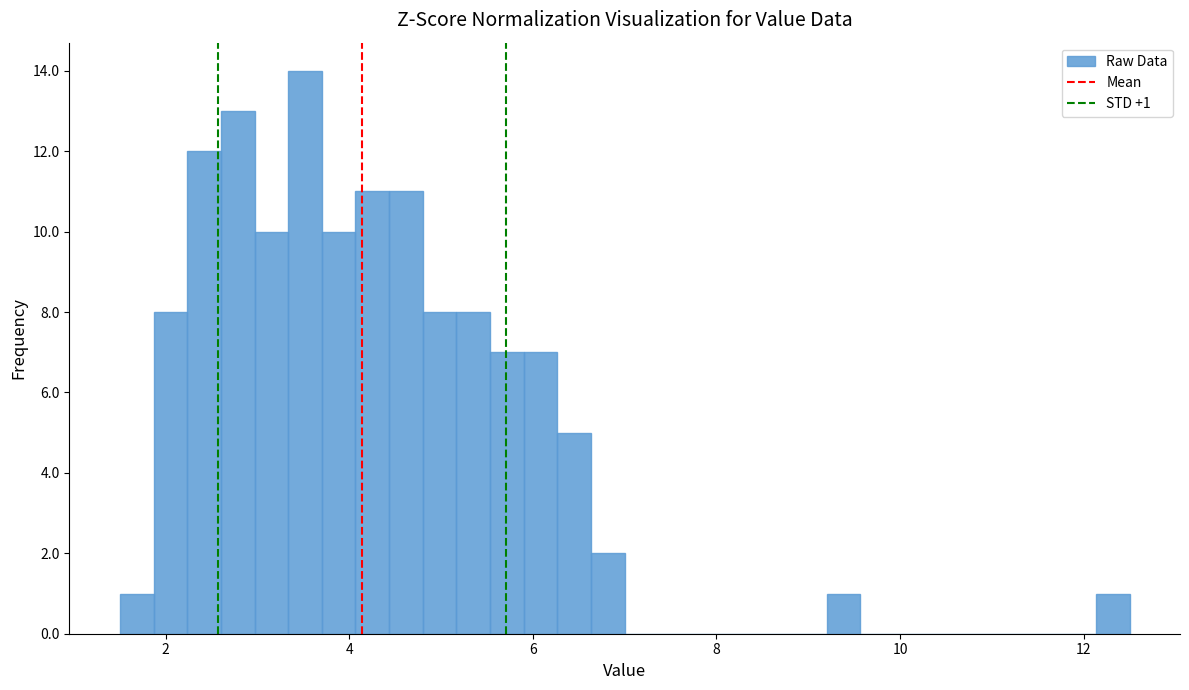

Around what value on the x-axis is the tallest bar? Give the approximate position of its centre, as read against the axis.

3.6